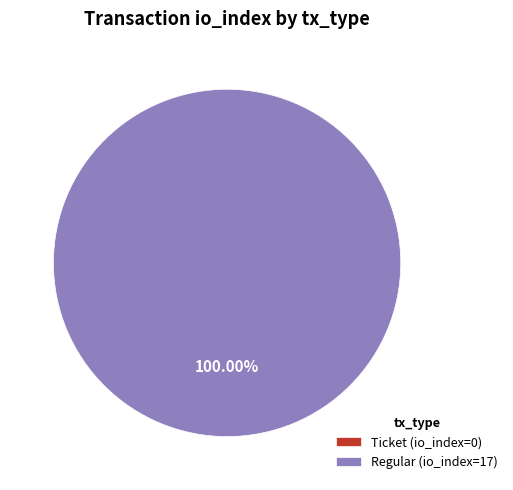

To the nearest percent, what is the difference between the largest and smallest slice percentages?

100%